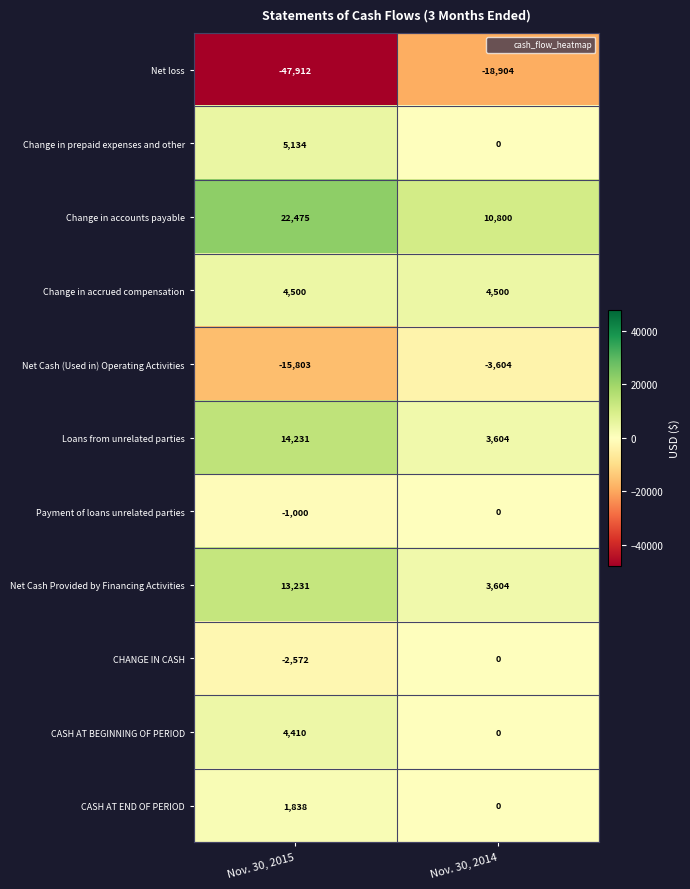

Which series has the largest total across all categories?

Change in accounts payable